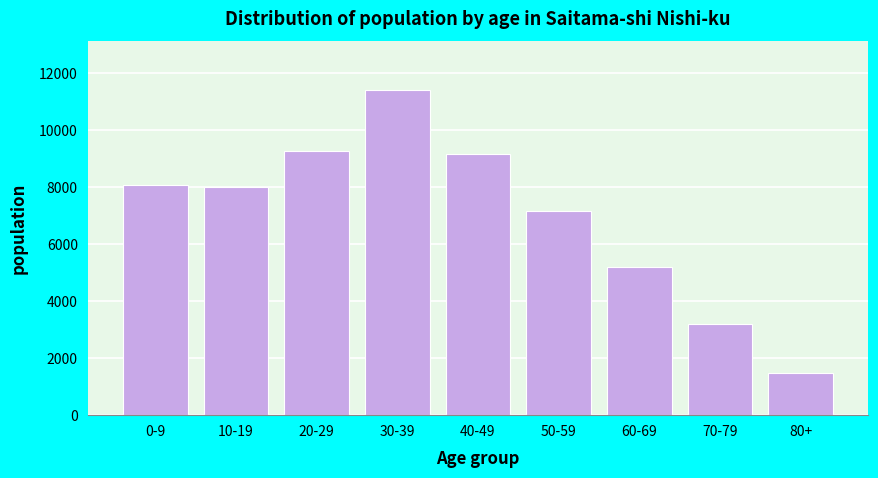

Reading right to left, list all the values displayed in this chart.

80+=1463	70-79=3200	60-69=5200	50-59=7160	40-49=9160	30-39=11405	20-29=9280	10-19=8022	0-9=8078